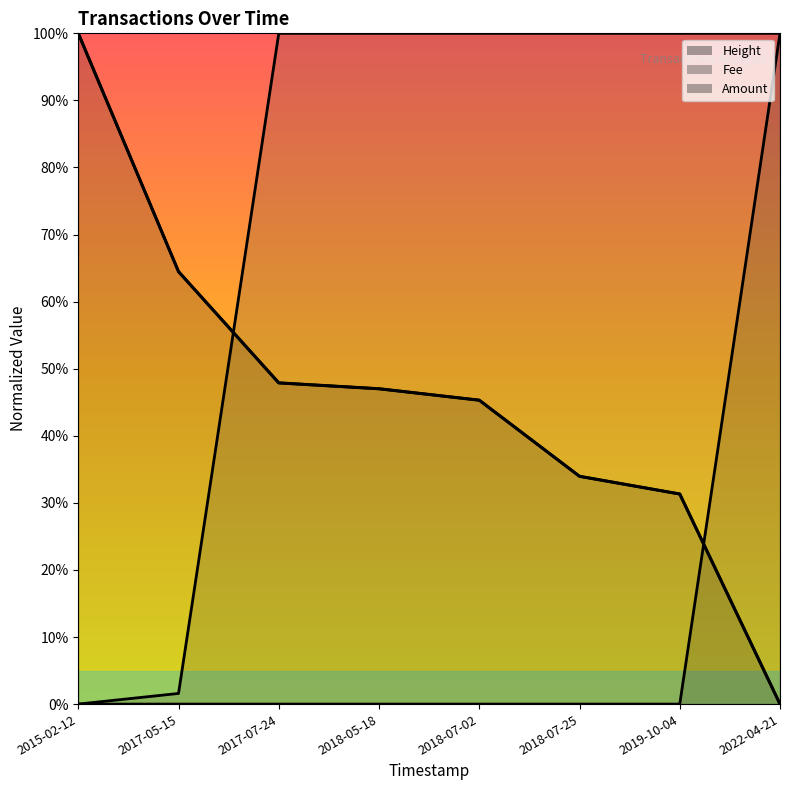

What position from the right is 2017-05-15?

7